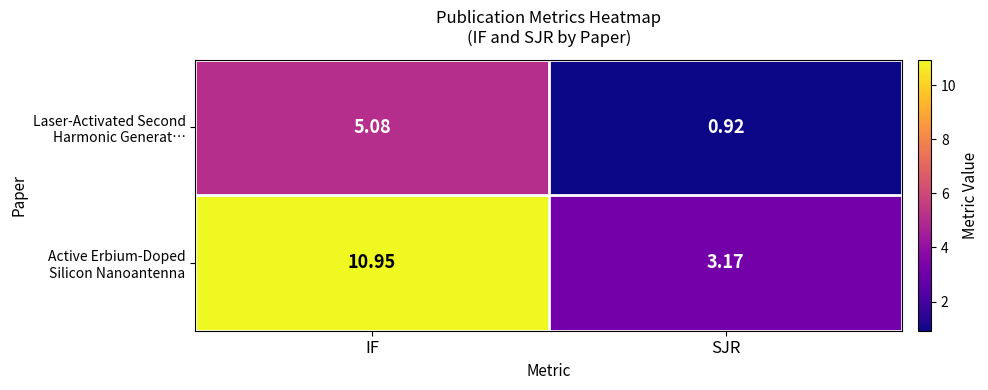

At which category is the sum across all series the highest?

IF